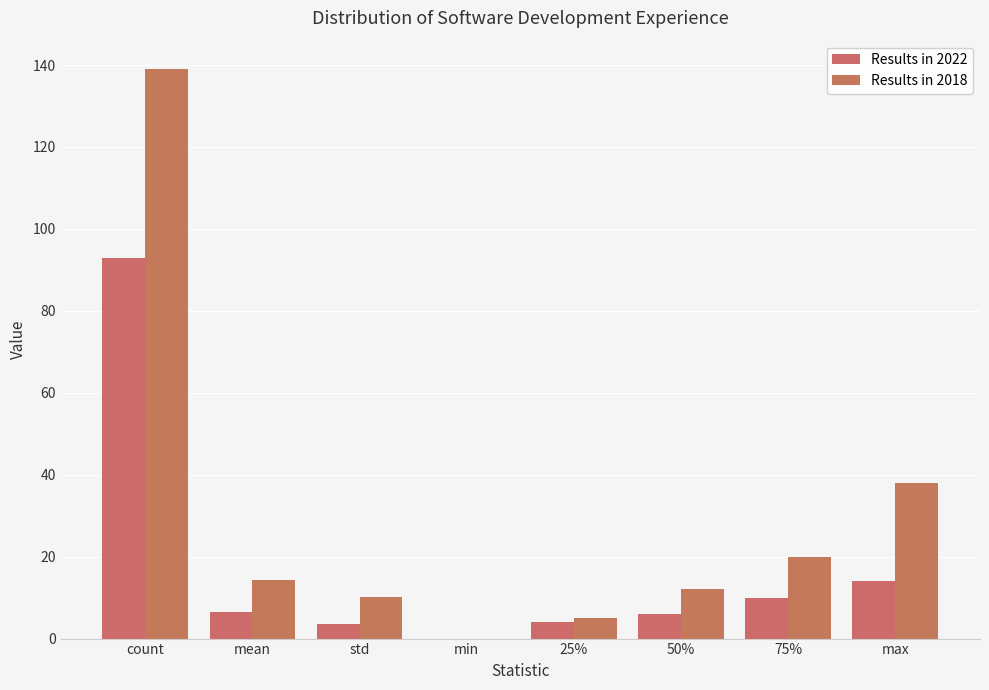

At mean, list the series in order from smallest to largest.

Results in 2022, Results in 2018